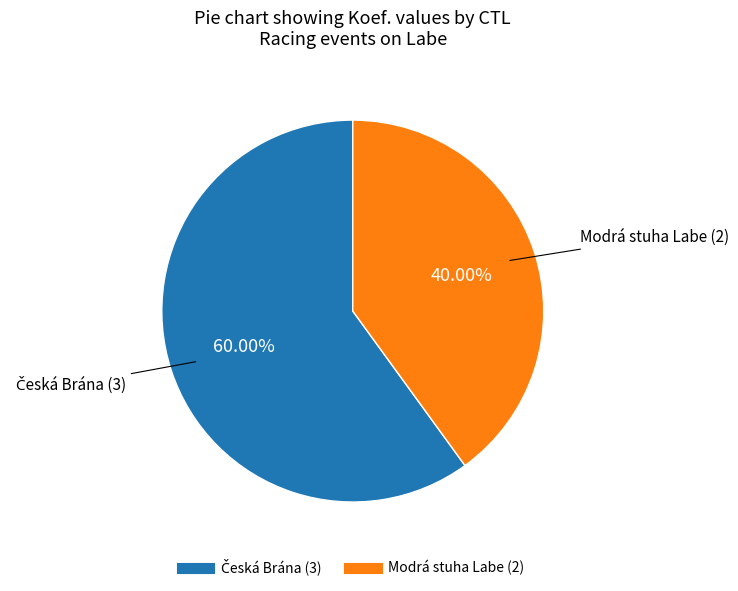

Does any single category account for the majority?

Yes